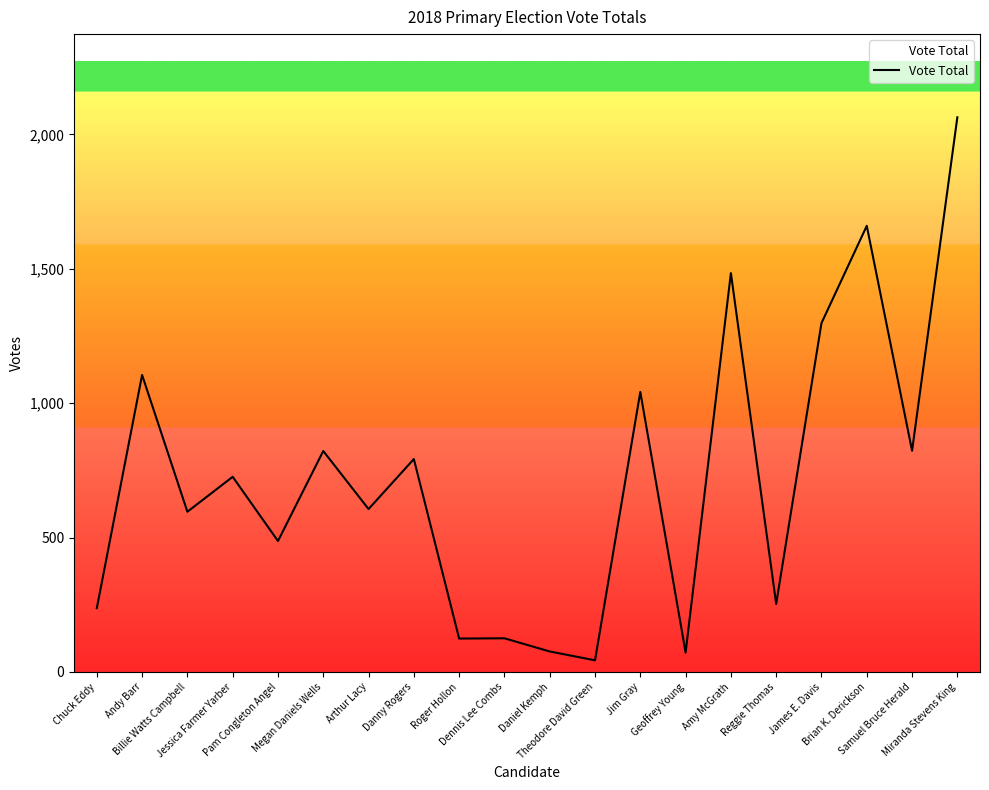

How many categories are shown in the chart?

20